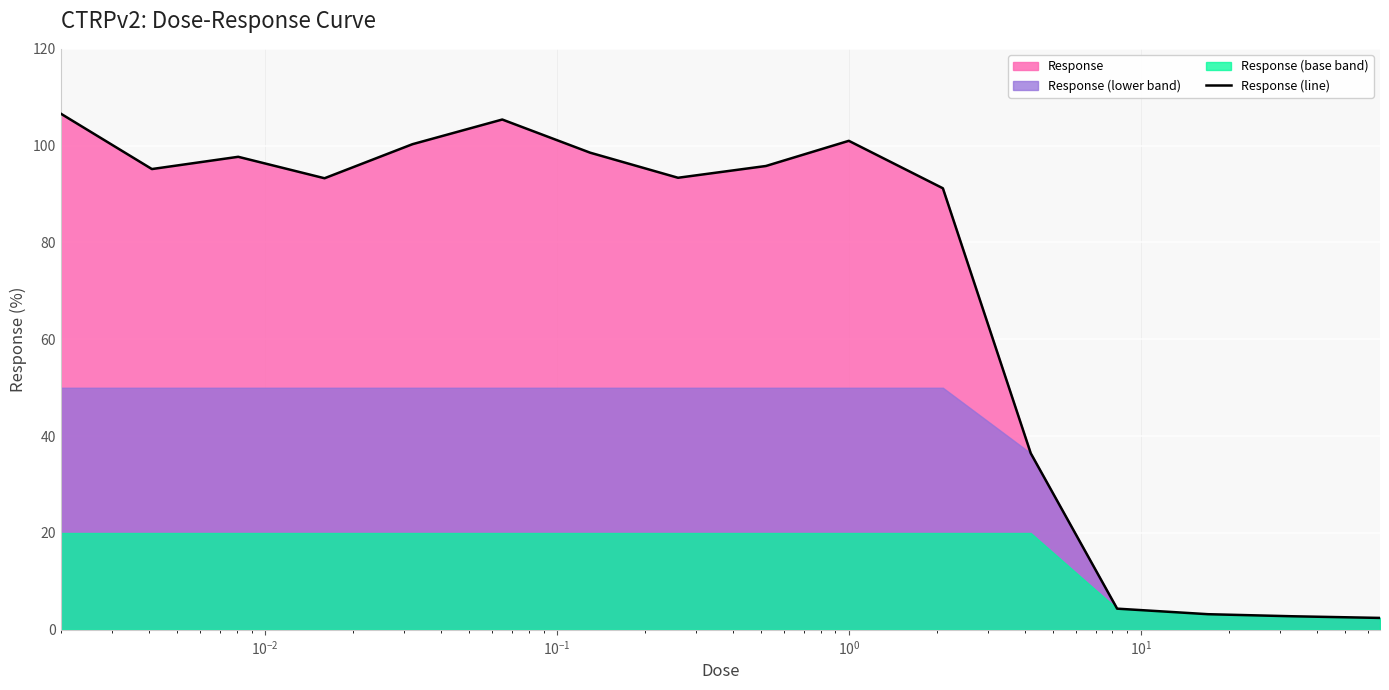

What is the minimum value for Response (line)?

2.5